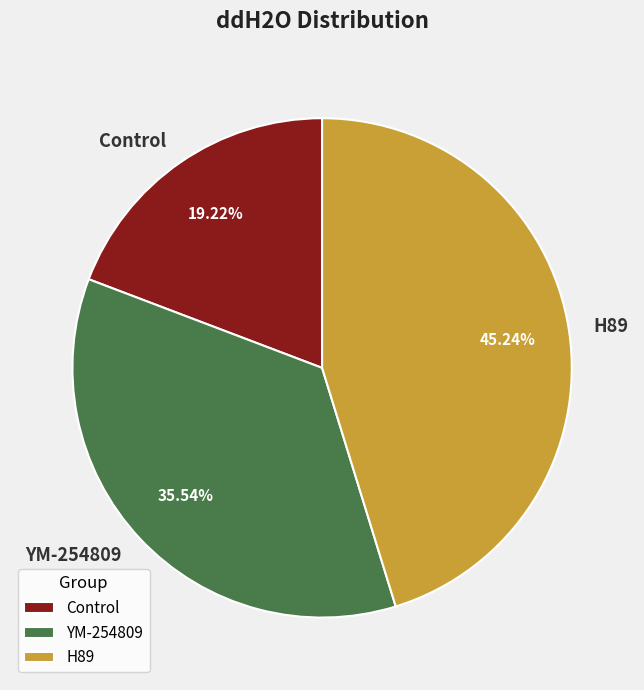

Is there a majority slice in this chart?

No